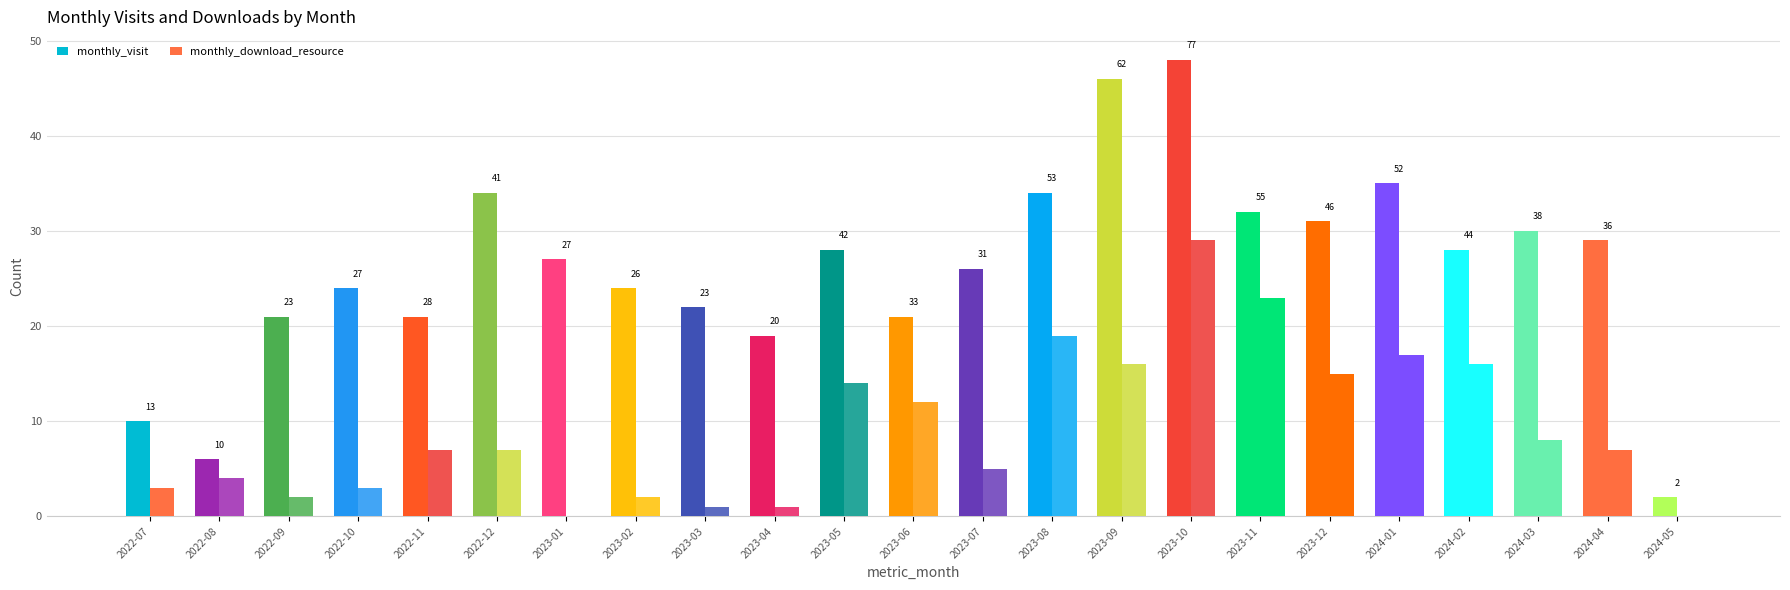

How many groups of bars are there?

23